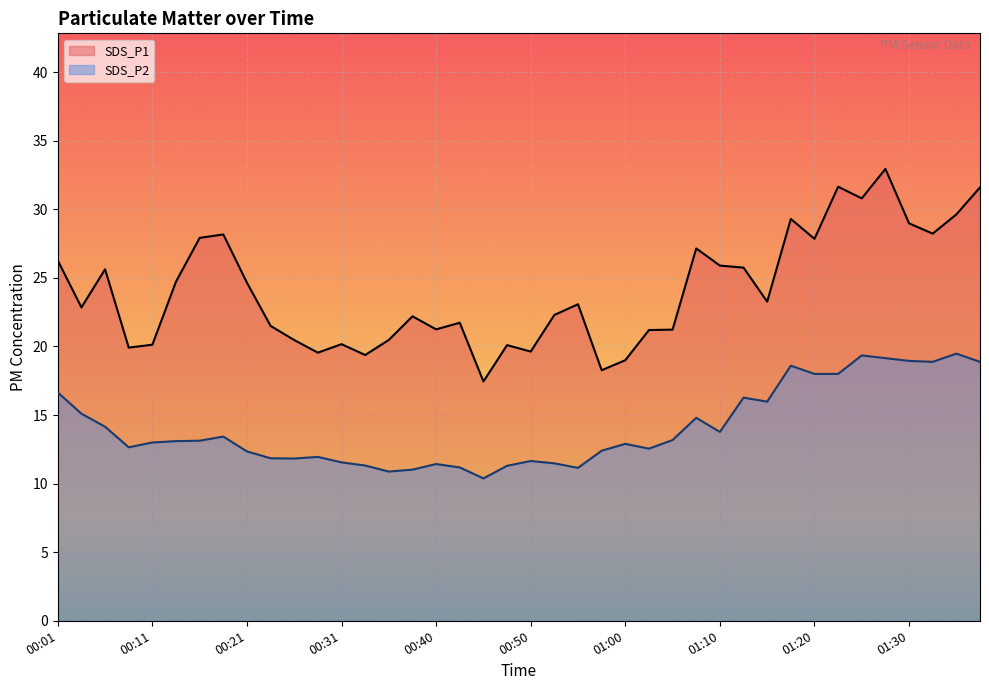

True or false: SDS_P1 and SDS_P2 intersect in this chart.

False